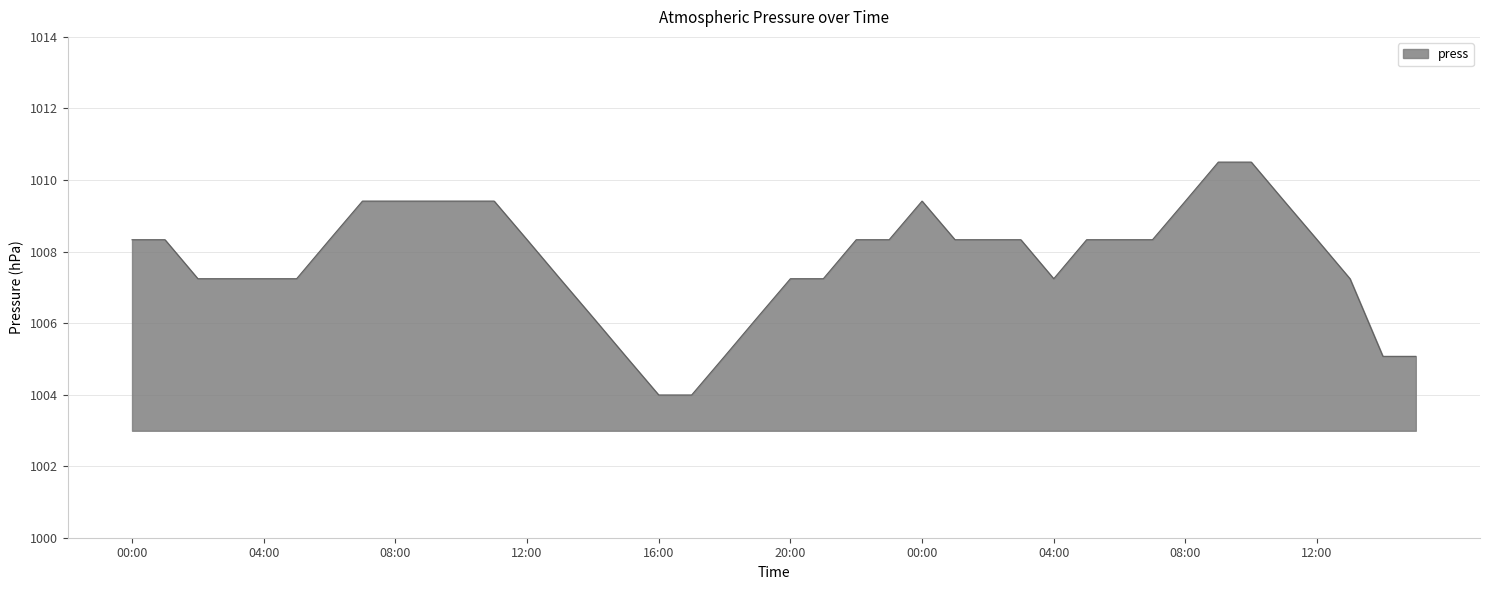

What is the difference between the maximum and minimum values?

6.5